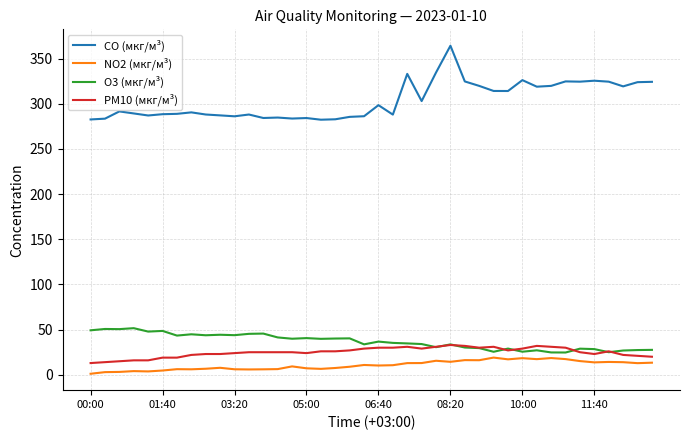

Which series has the largest total across all categories?

CO (мкг/м³)